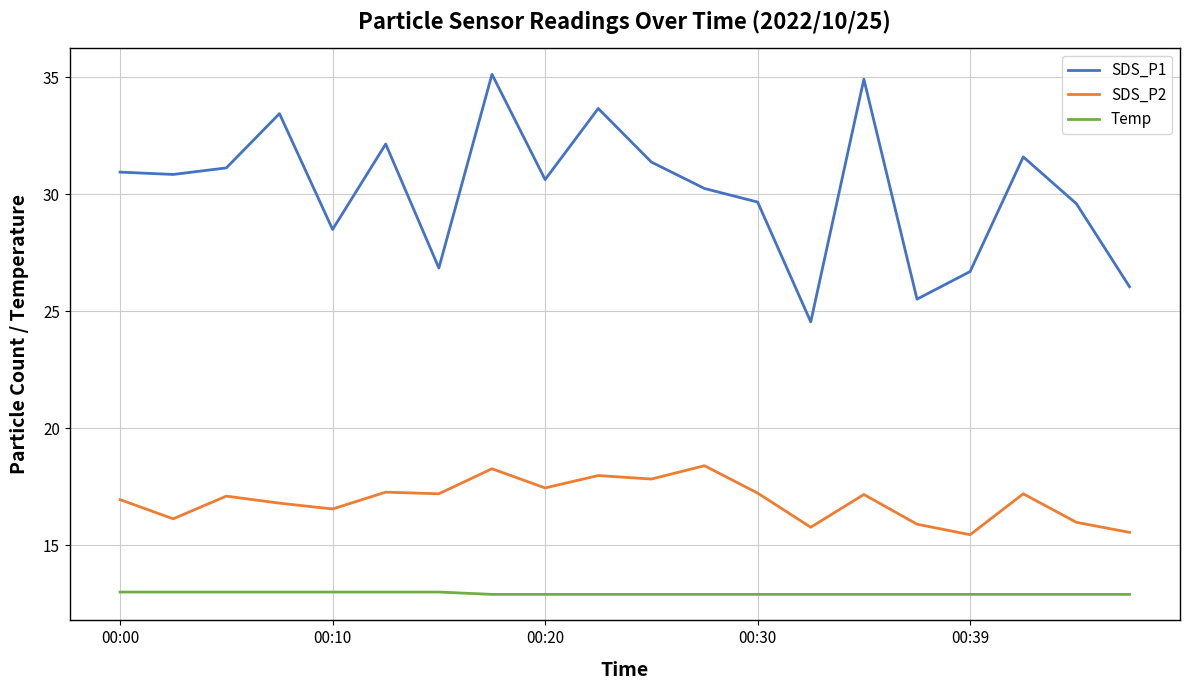

True or false: Temp and SDS_P2 intersect in this chart.

False